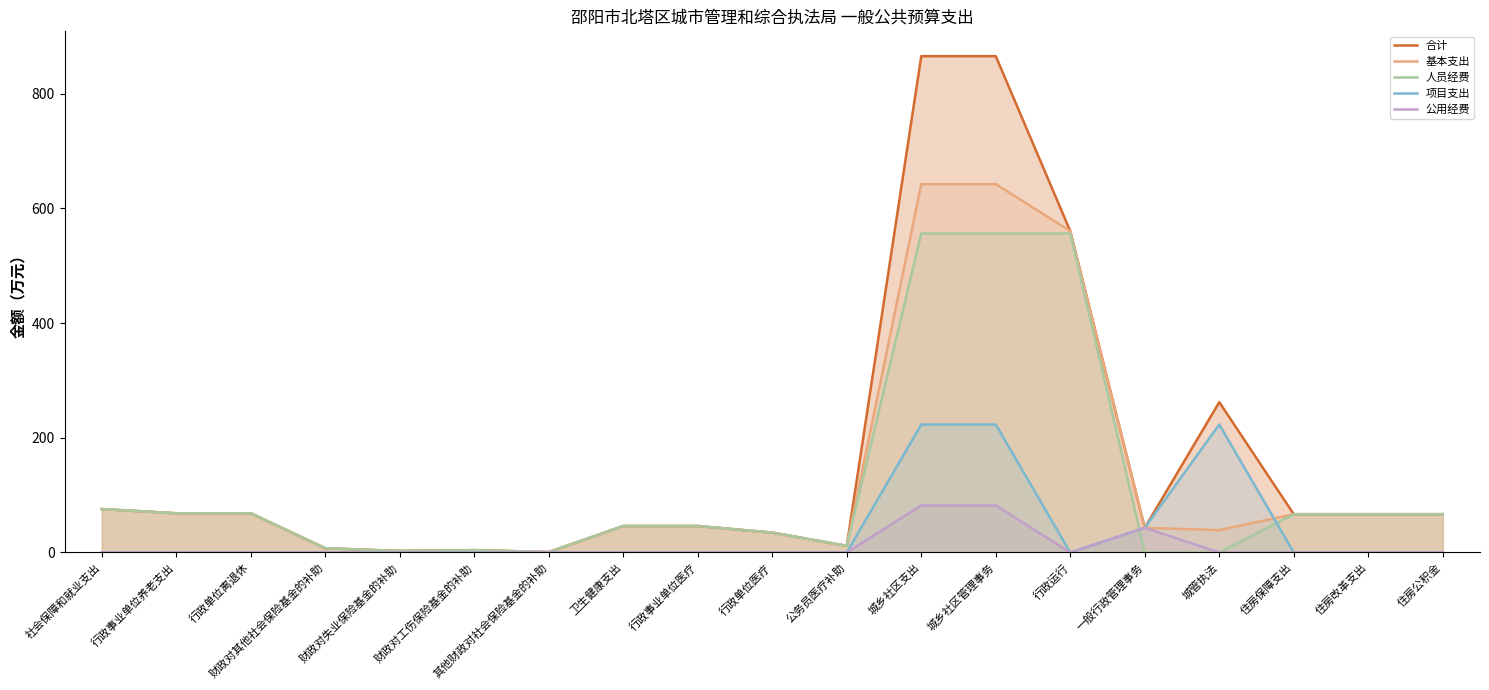

True or false: 合计 and 基本支出 cross at least once.

False